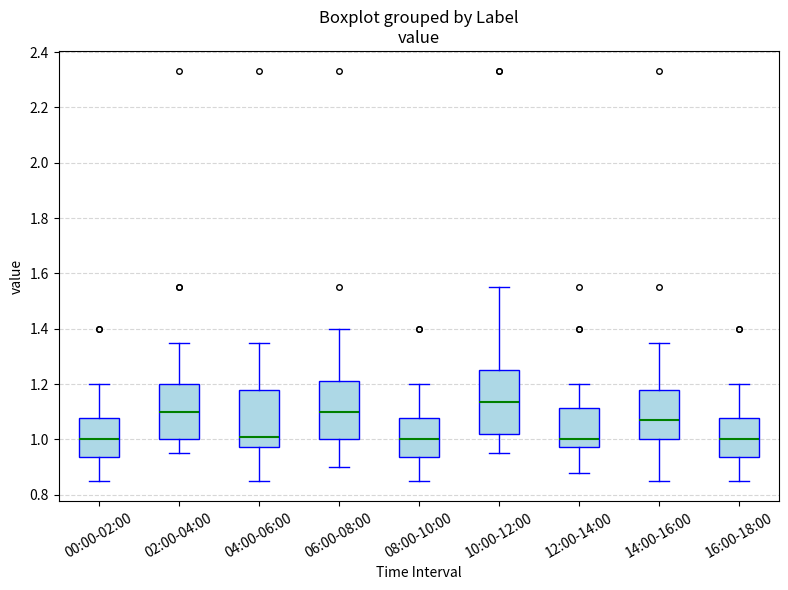

Reading left to right, transcribe this box plot: for each box, give where its median line is, the range the box spans, and where its two whiskers end, as read against the y-axis. The values are not printed on the chart, so give them approximately, as read against the axis.

00:00-02:00: median 1.00, box 0.94 to 1.08, whiskers 0.86 to 1.20
02:00-04:00: median 1.10, box 1.00 to 1.20, whiskers 0.96 to 1.36
04:00-06:00: median 1.02, box 0.98 to 1.18, whiskers 0.86 to 1.36
06:00-08:00: median 1.10, box 1.00 to 1.22, whiskers 0.90 to 1.40
08:00-10:00: median 1.00, box 0.94 to 1.08, whiskers 0.86 to 1.20
10:00-12:00: median 1.14, box 1.02 to 1.26, whiskers 0.96 to 1.56
12:00-14:00: median 1.00, box 0.98 to 1.12, whiskers 0.88 to 1.20
14:00-16:00: median 1.08, box 1.00 to 1.18, whiskers 0.86 to 1.36
16:00-18:00: median 1.00, box 0.94 to 1.08, whiskers 0.86 to 1.20